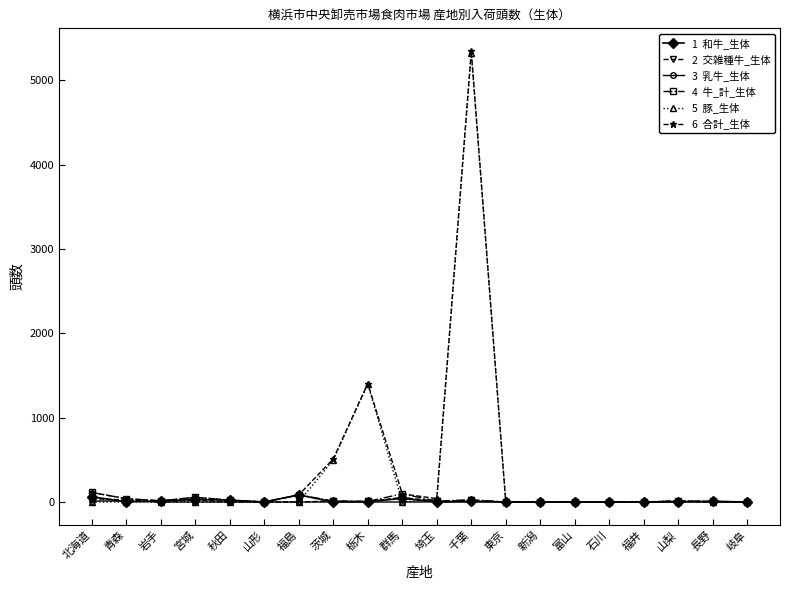

At which category does the chart reach its peak across all series?

千葉